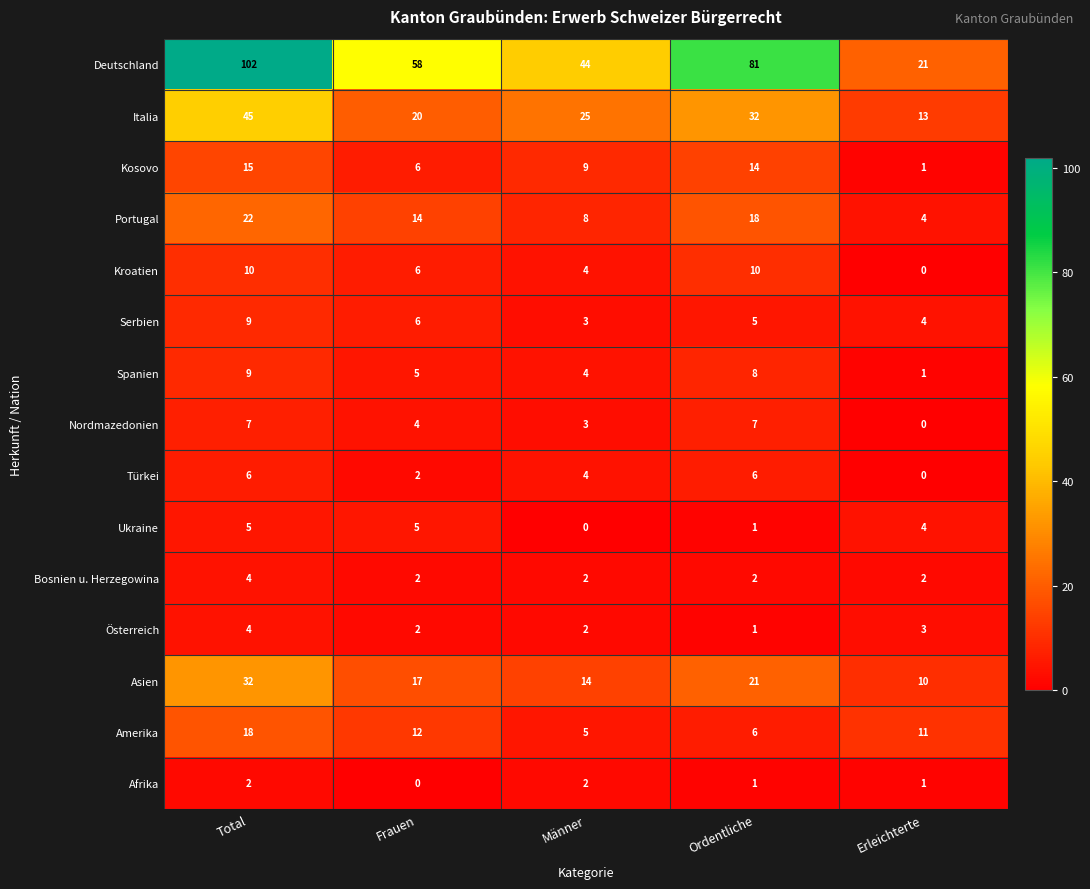

Between Frauen and Erleichterte, which series saw the biggest shift?

Deutschland